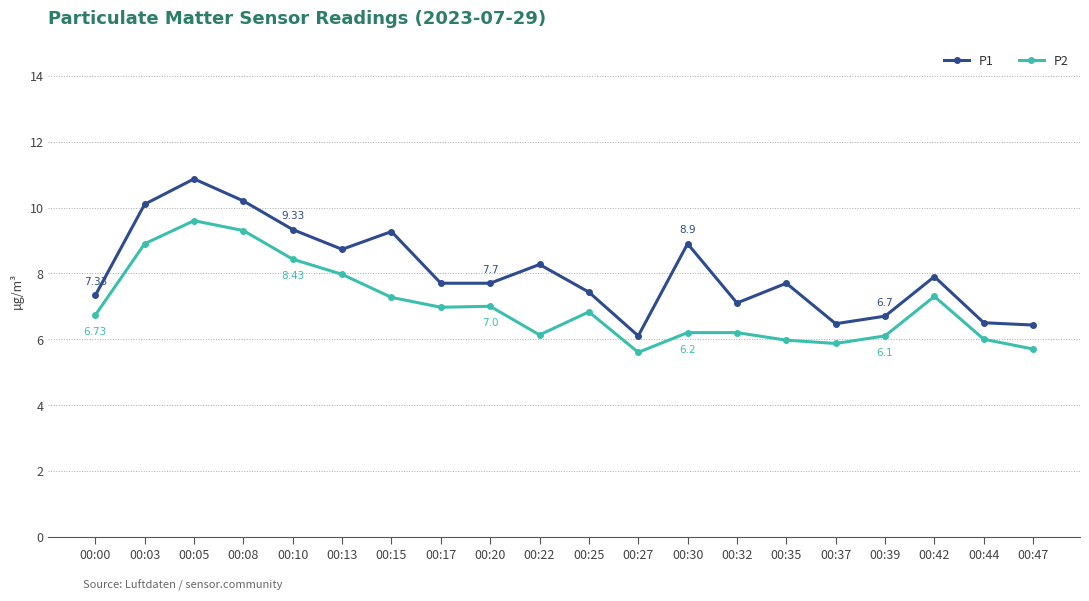

What is the difference between the second highest and minimum values in the P1 series?

4.1